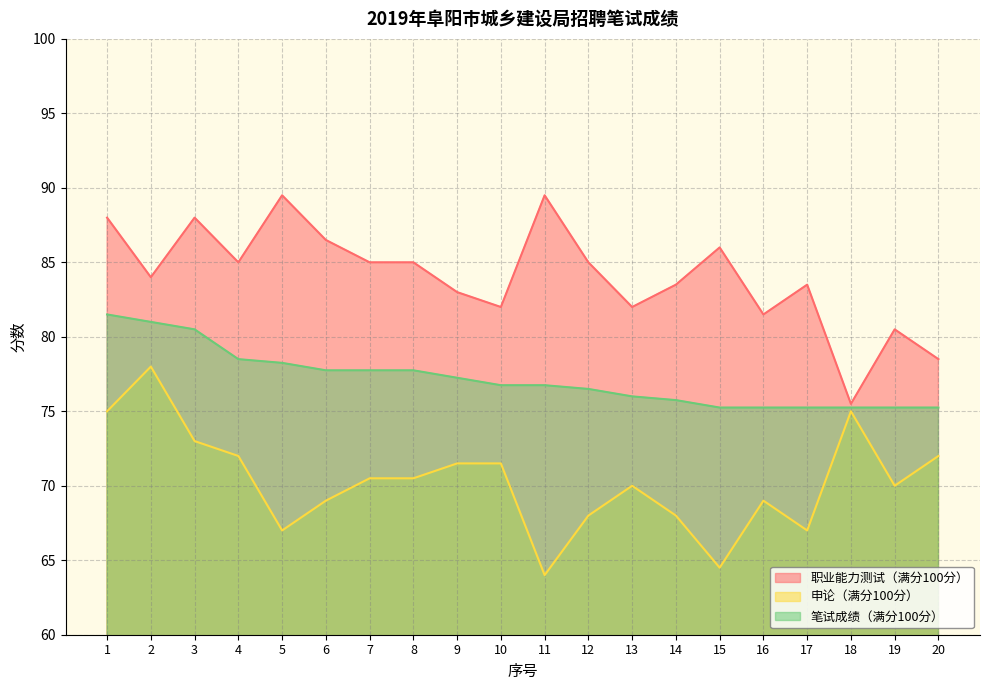

Is it true that 申论（满分100分） equals 78.0 at 2?

True